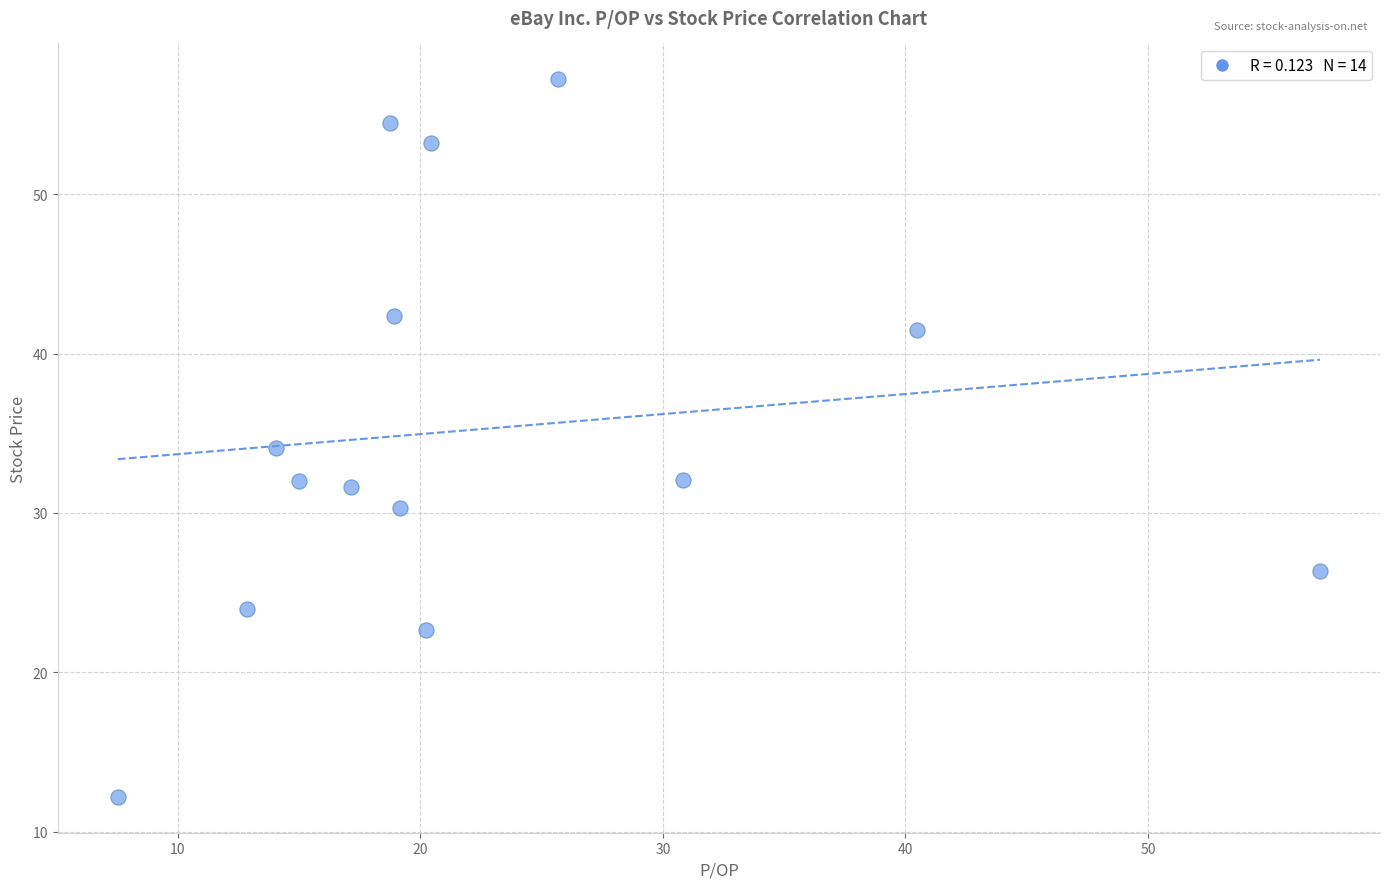

What is the range of Y values (max minus min)?

45.0